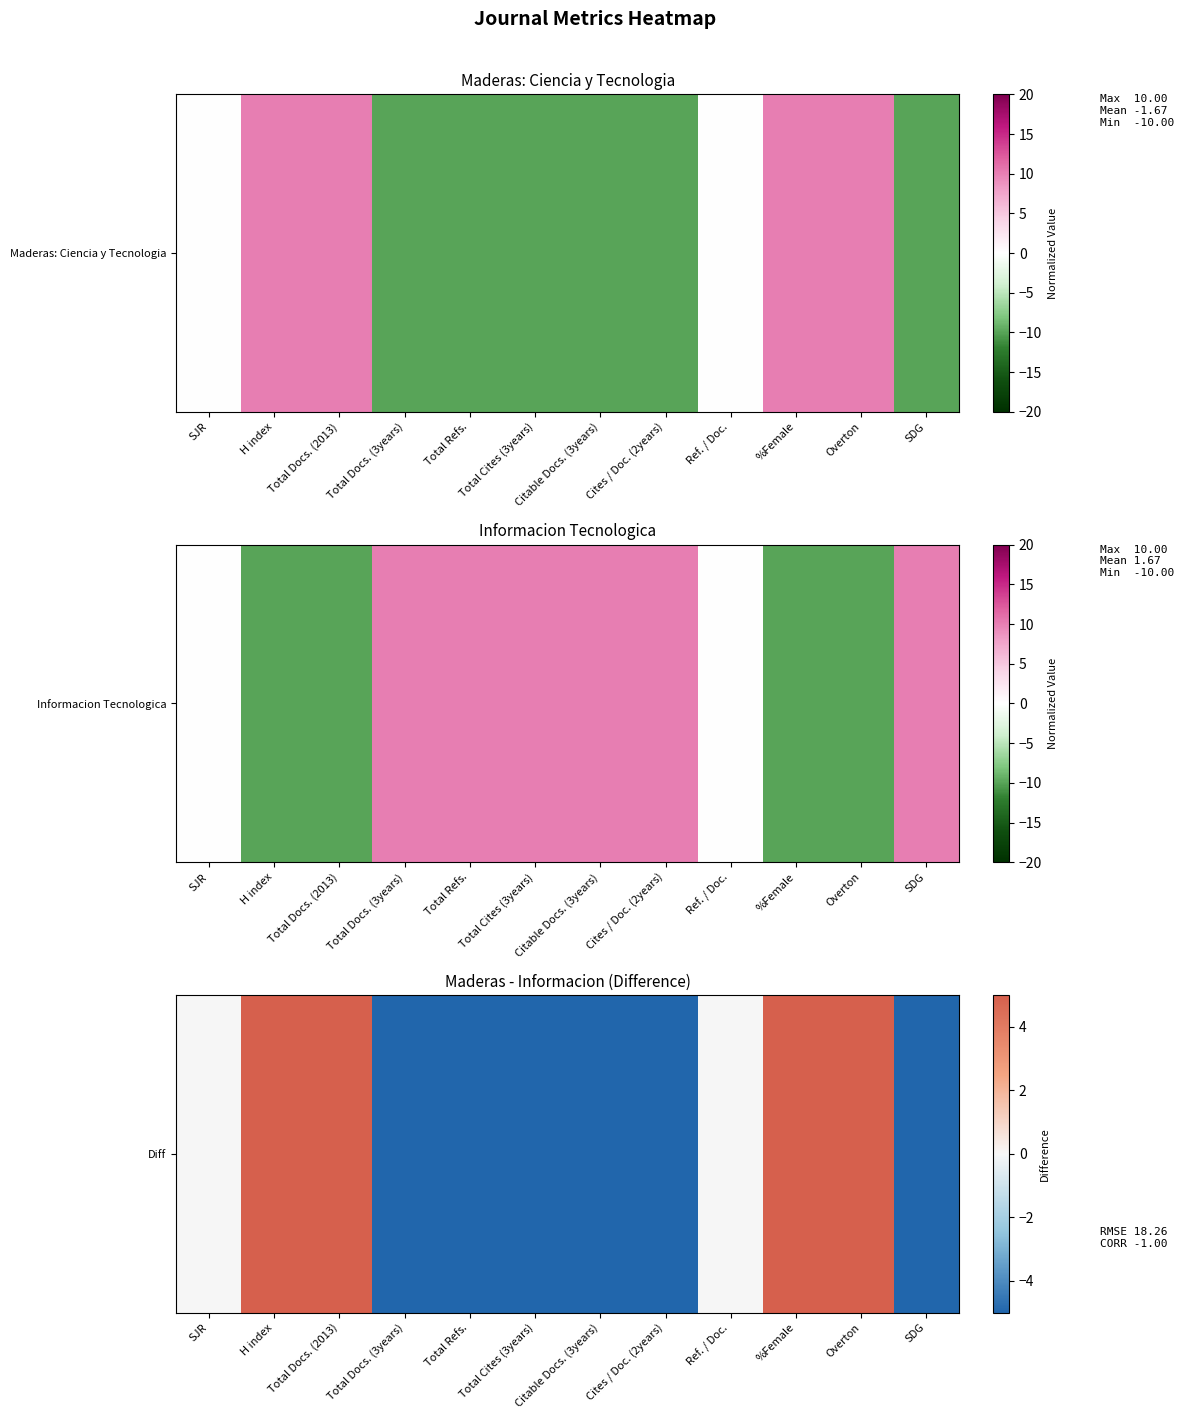

How many values are between -20 and 20?

12